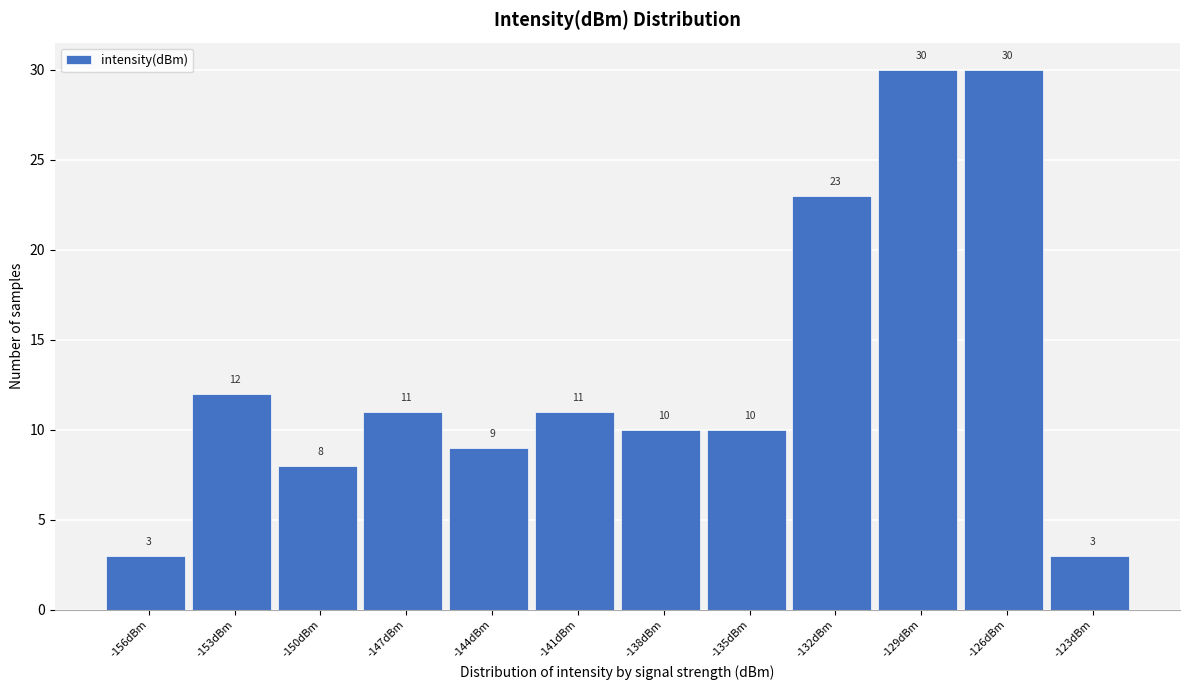

Reading right to left, transcribe all the data shown in this chart.

3	30	30	23	10	10	11	9	11	8	12	3